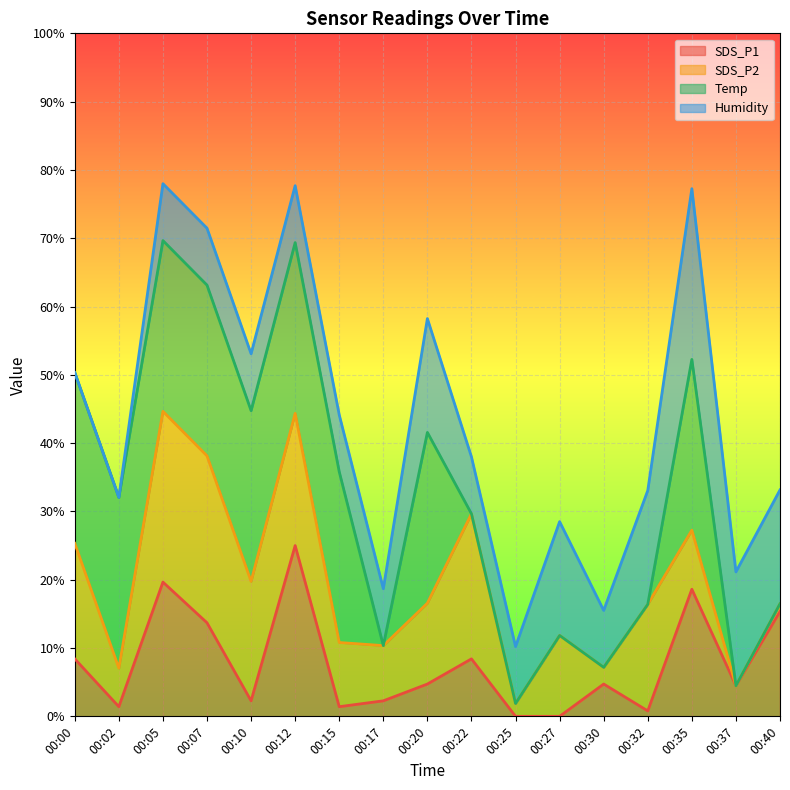

True or false: SDS_P1 has a value of 8.4 at 00:00.

True